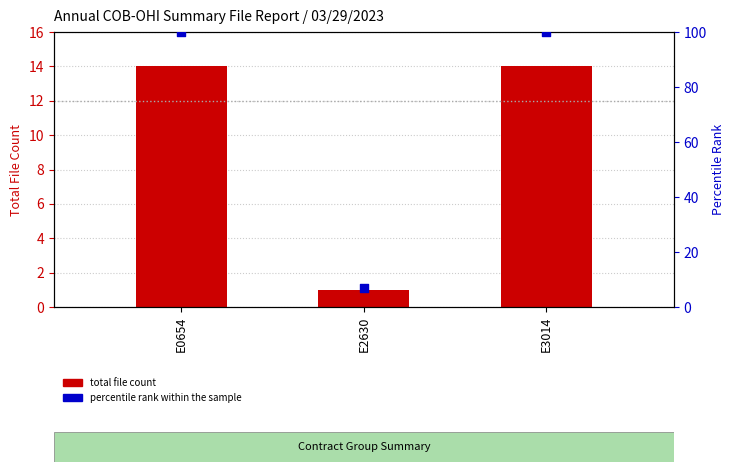

Which series has the widest spread of Y values?

percentile rank within the sample